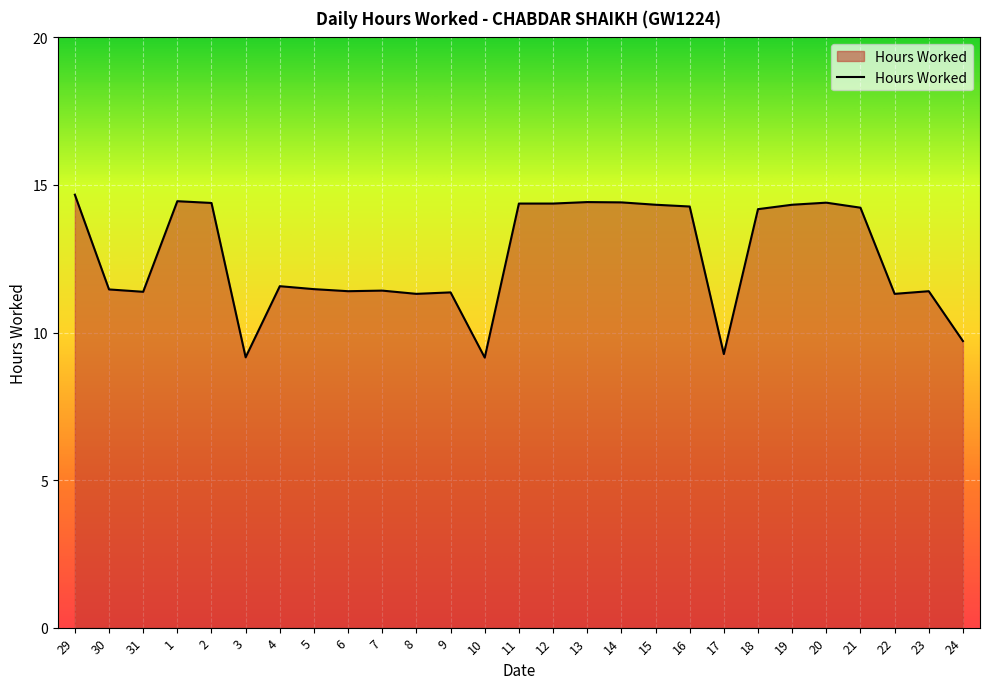

What is the minimum value shown in the chart?

9.2